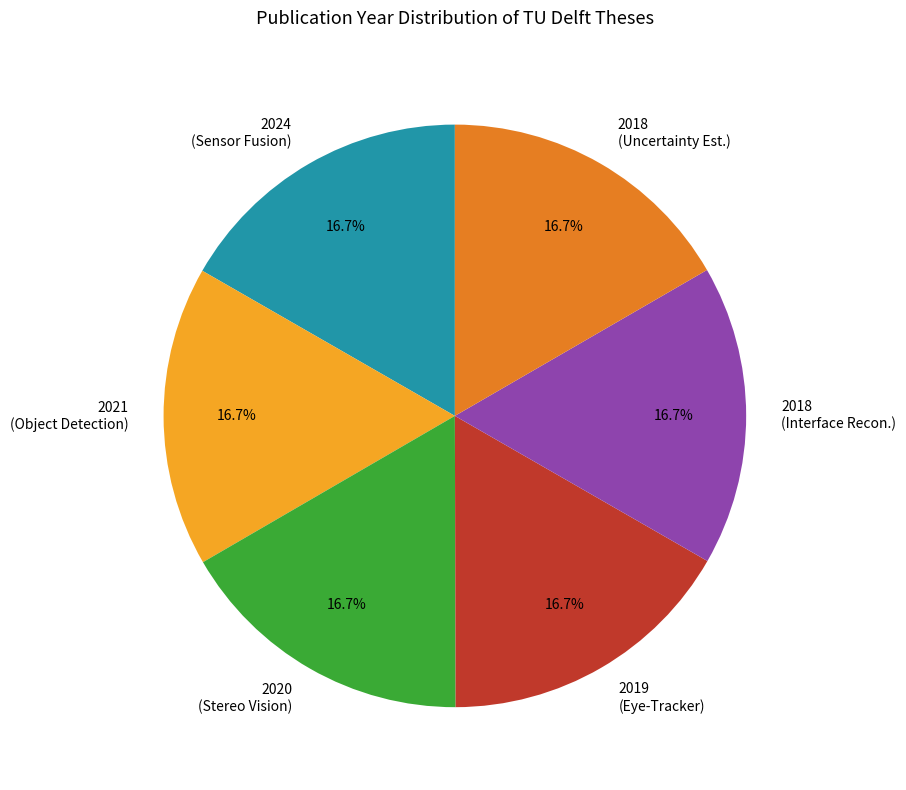

What is the ratio of the value at 2021 (Object Detection) to the value at 2019 (Eye-Tracker)?

1.0